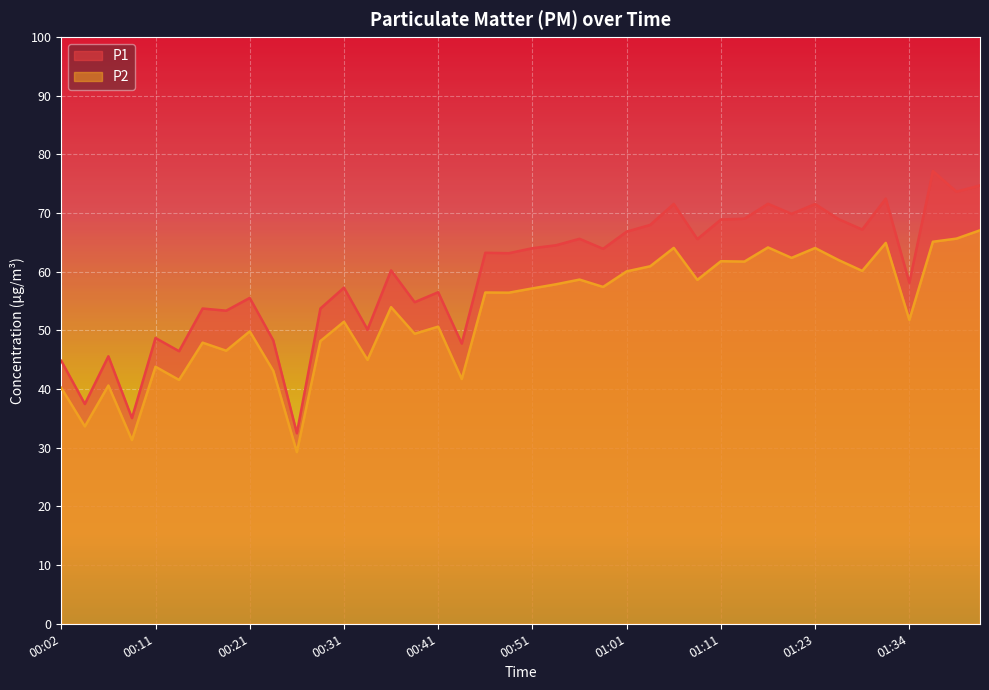

The P1 series shows 63.1 at 00:48. True or false?

True